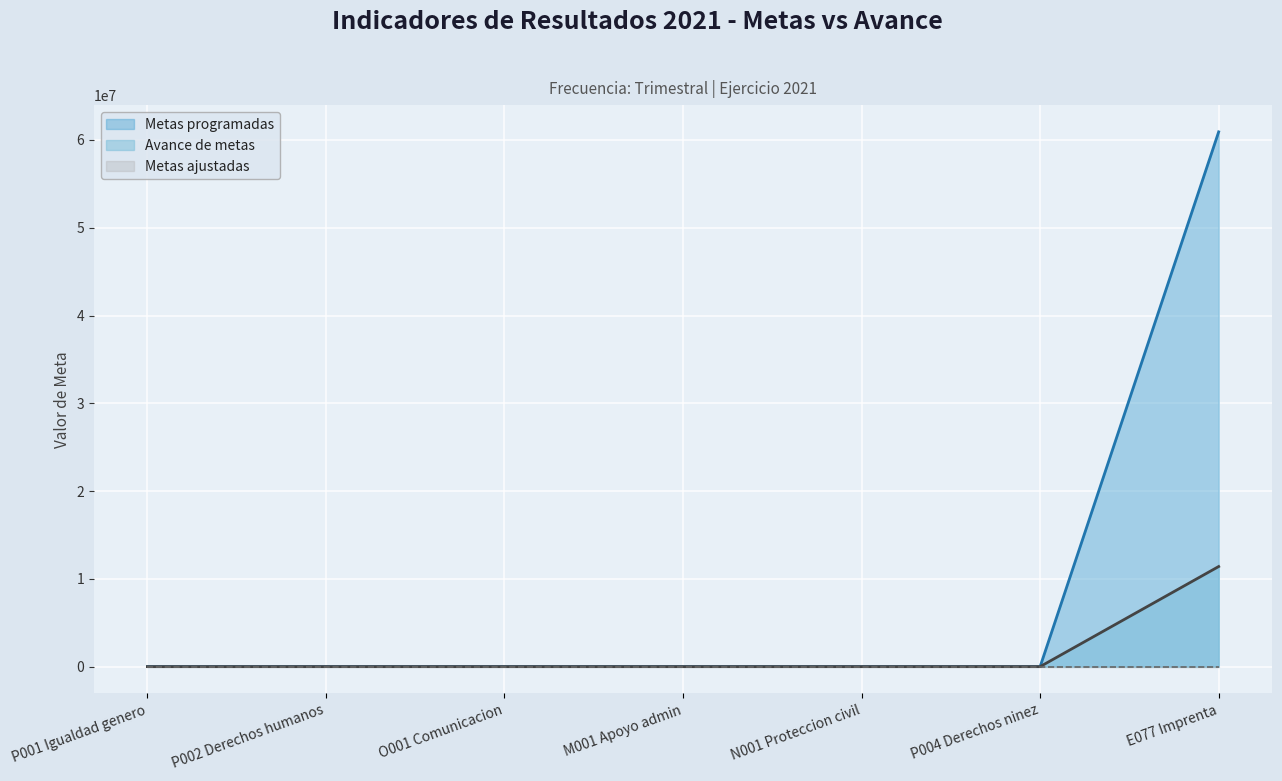

Which series has the largest range (max minus min)?

Metas programadas